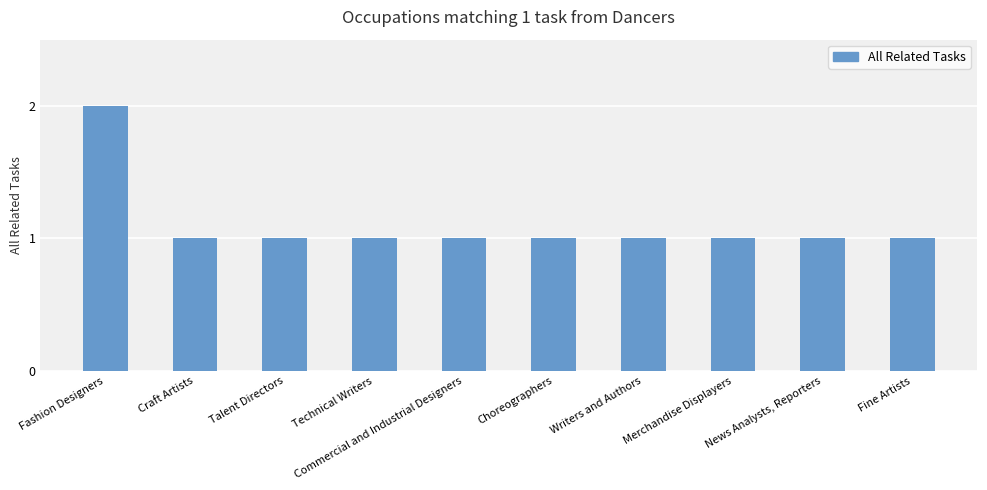

What is the label of the 1st bar from the right?

Fine Artists